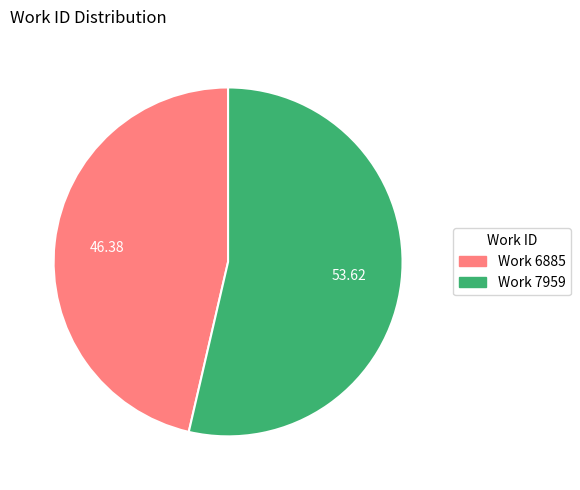

Count the number of slices in the pie.

2